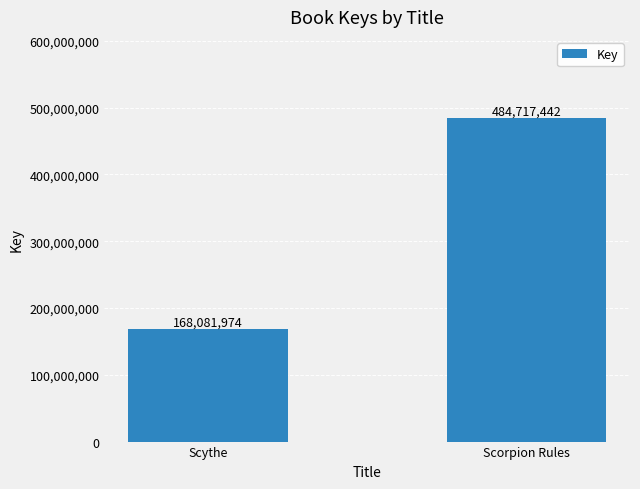

What is the value of the 1st bar from the left?

168081974